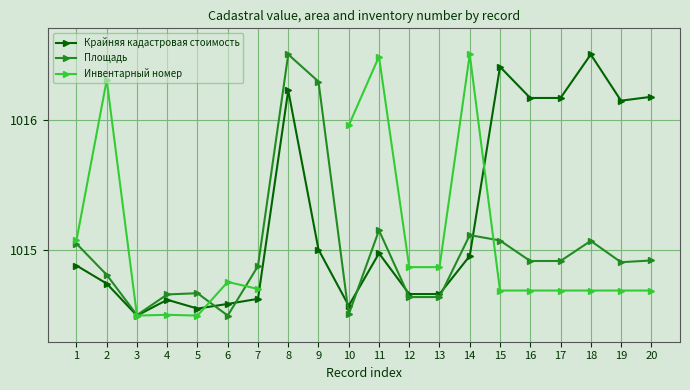

Which series changed the most between 5 and 17?

Крайняя кадастровая стоимость